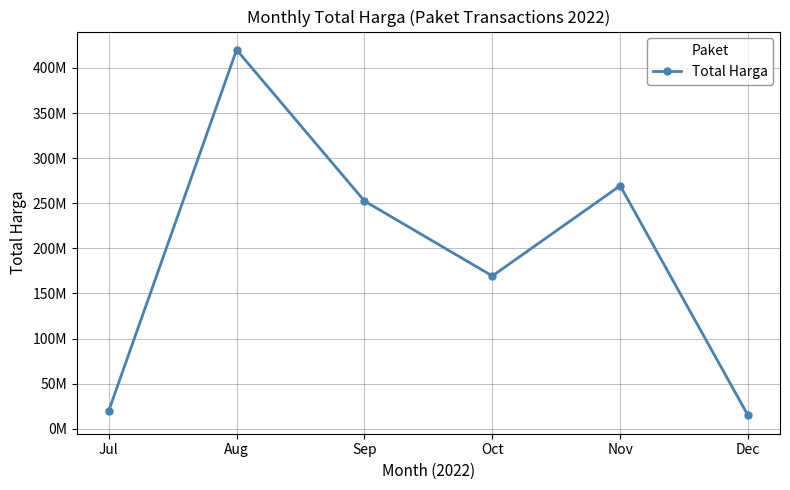

Reading left to right, list all the values displayed in this chart.

19950000	420075000	252477000	169375000	269440000	14750000